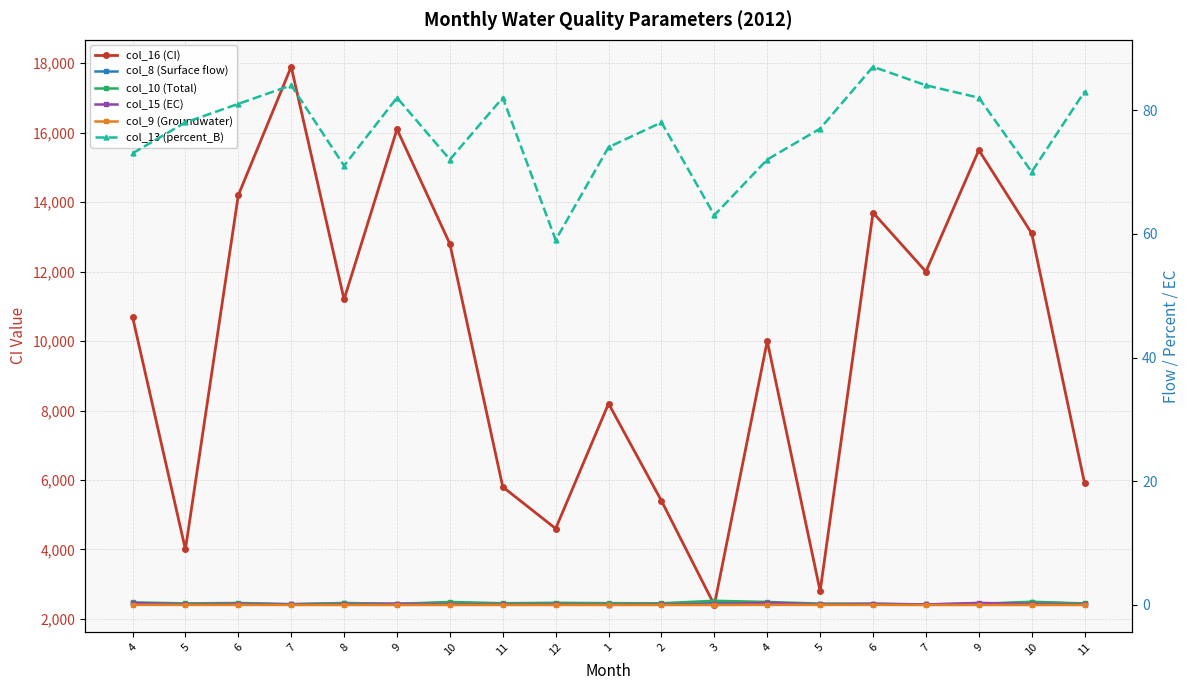

True or false: col_9 (Groundwater) and col_15 (EC) intersect in this chart.

False